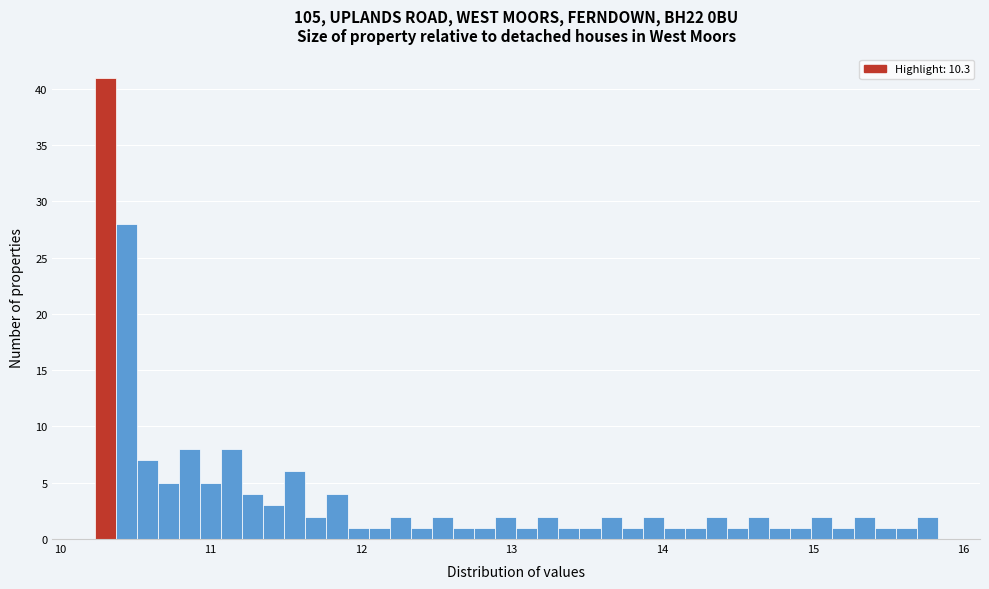

Around what value on the x-axis is the tallest bar? Give the approximate position of its centre, as read against the axis.

10.3